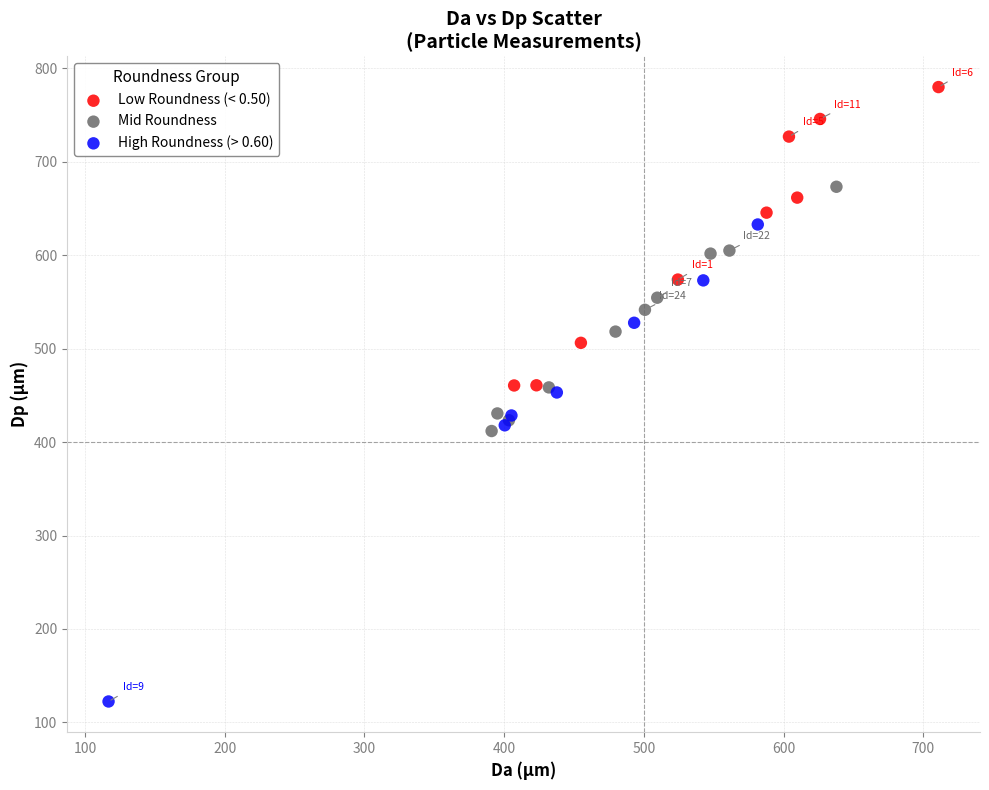

Which series contains the highest Y value?

Low Roundness (< 0.50)